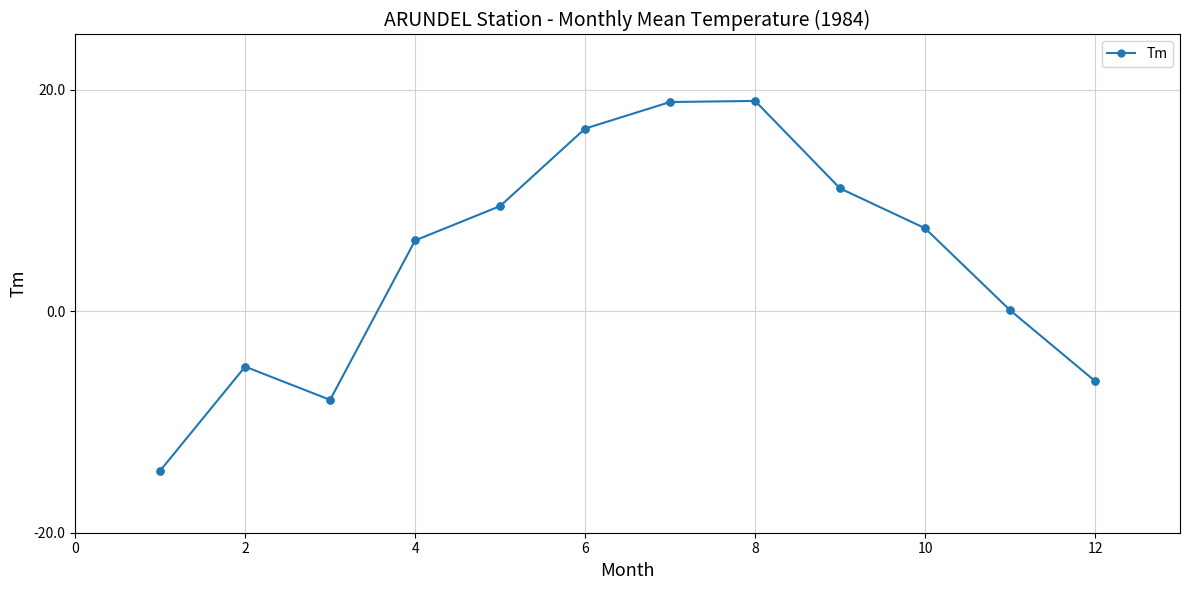

True or false: there are more than 0 points higher than both neighbors.

True